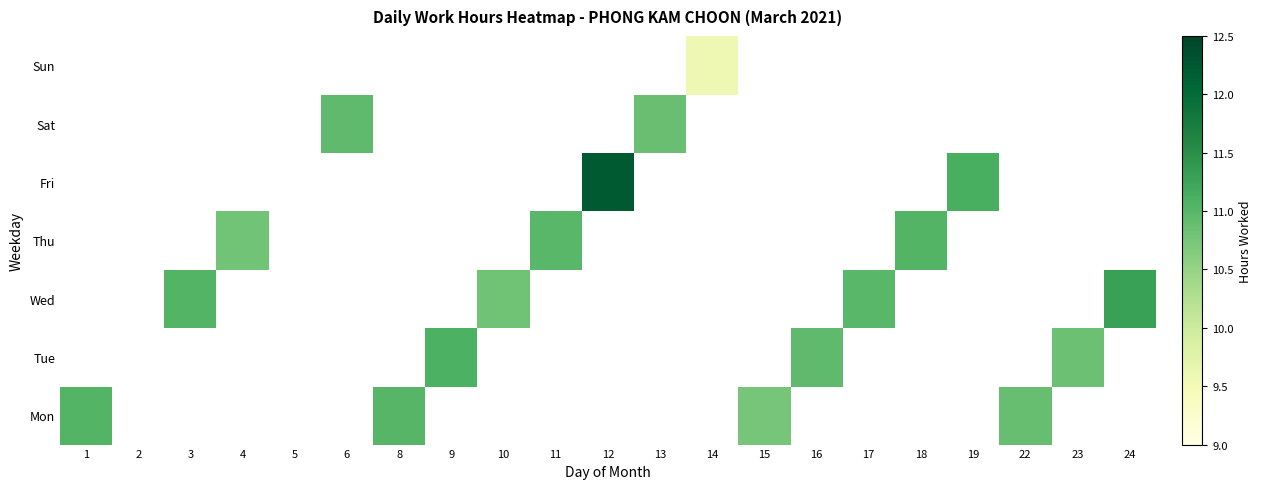

What is the spread (max minus min) of values at 1?

11.0